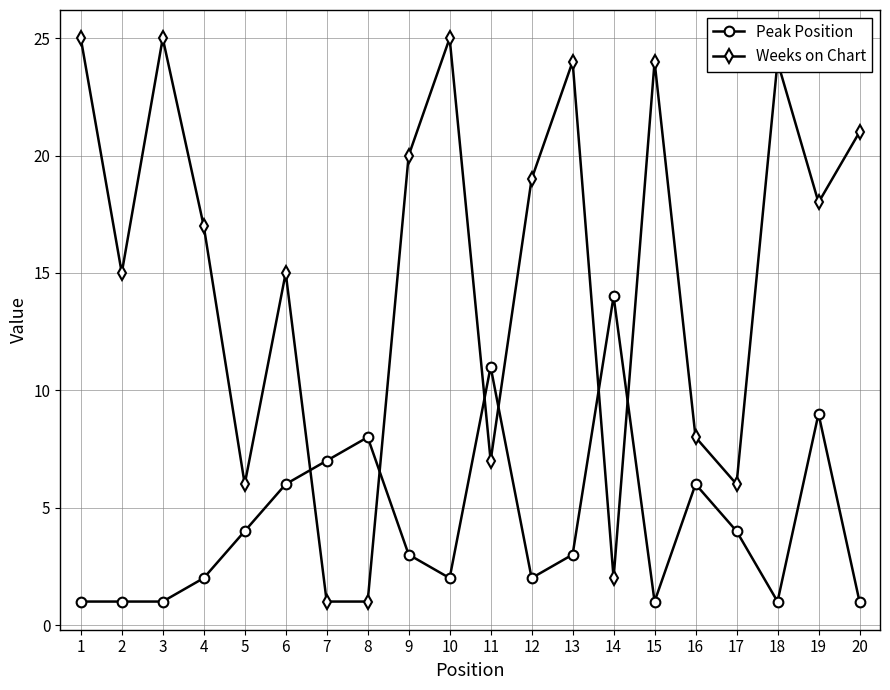

How many data points in Weeks on Chart are less than 18?

10